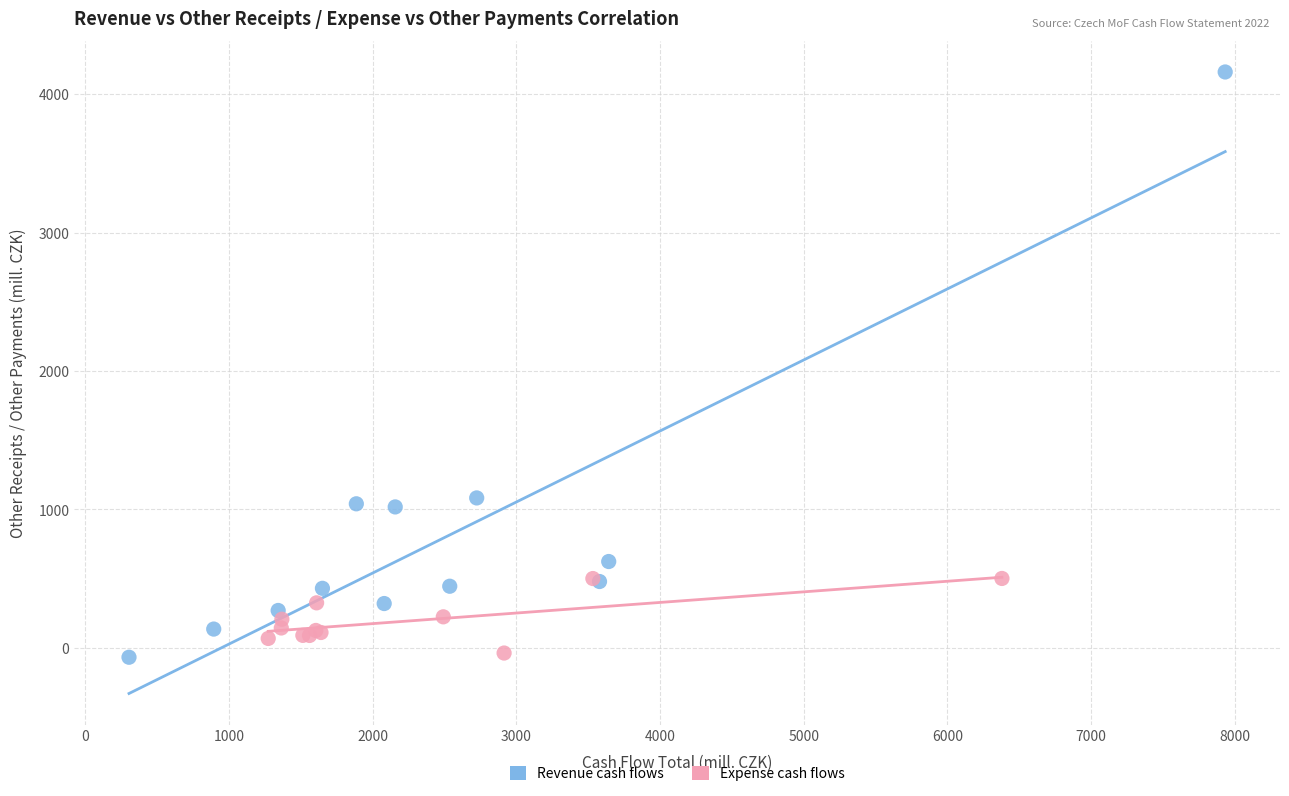

Which series has the largest Y range (max minus min)?

Revenue cash flows